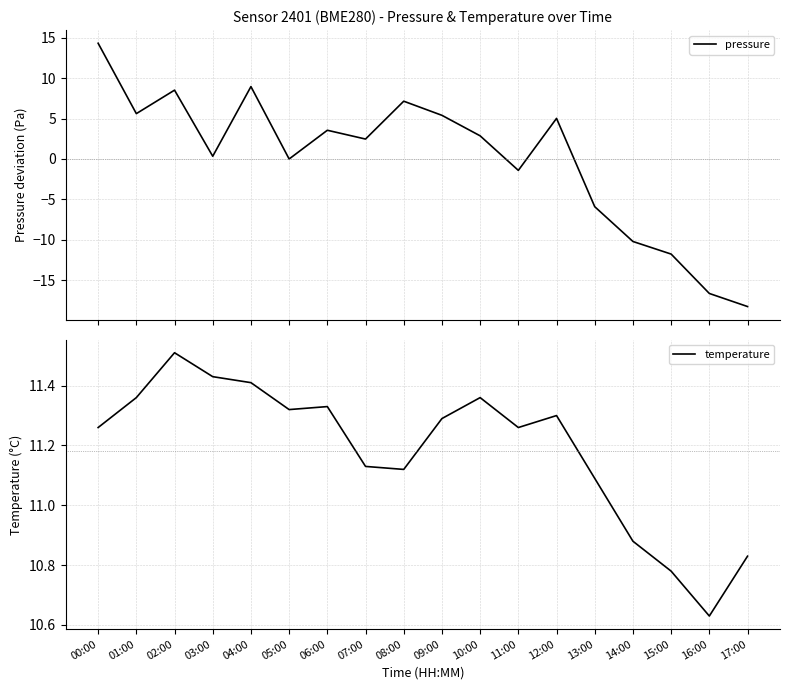

How many data points in pressure are above 2?

10